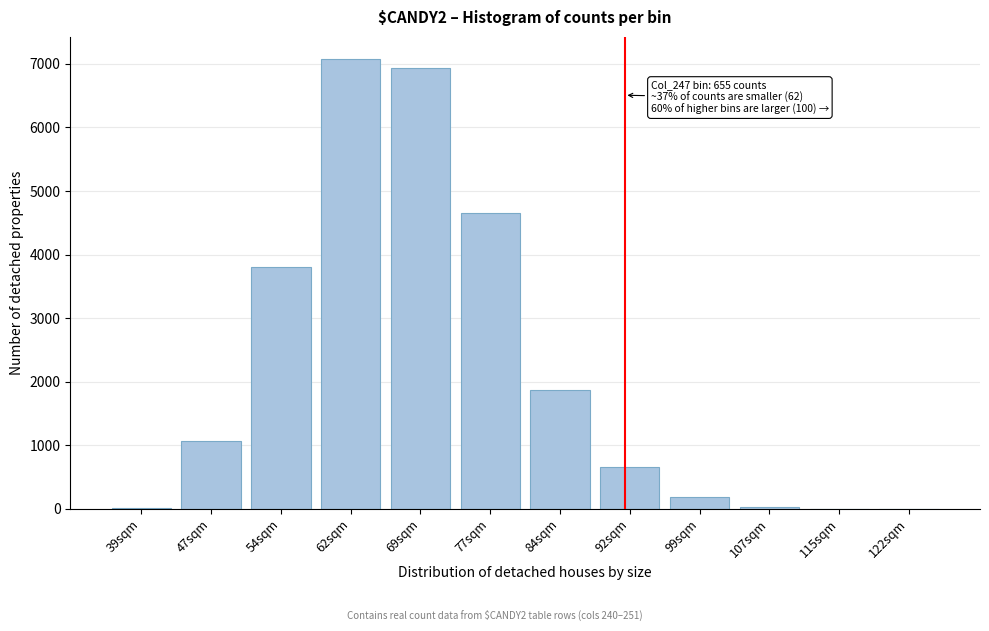

What is the greatest value displayed?

7072